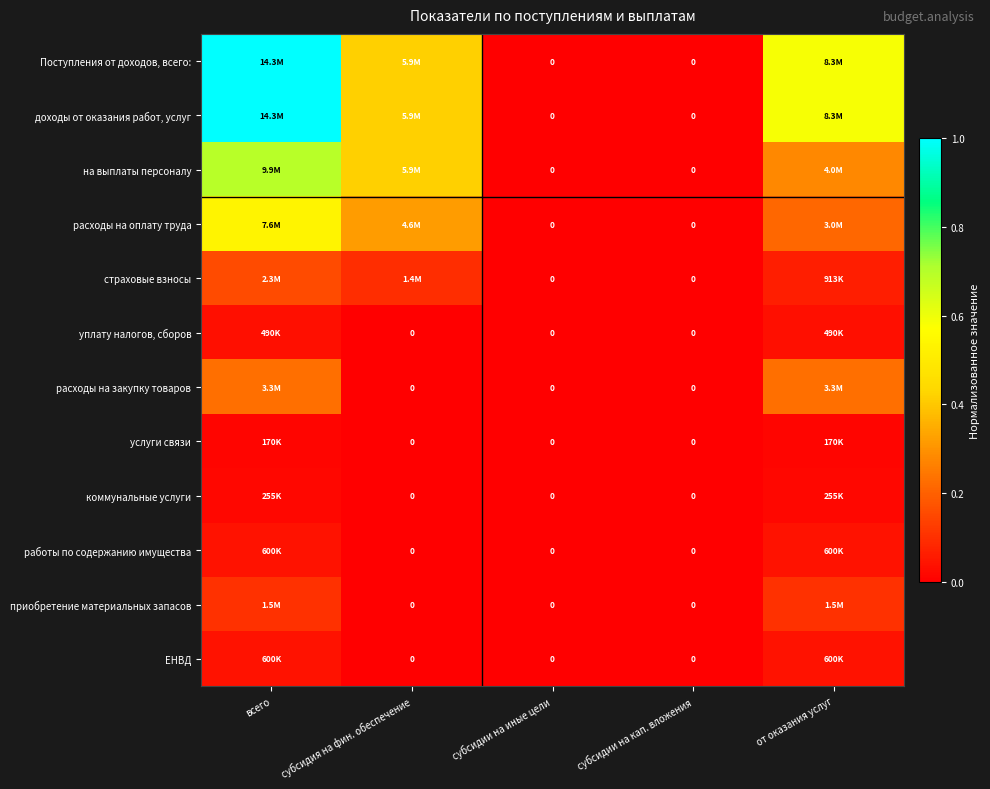

How many values in страховые взносы are above zero?

3